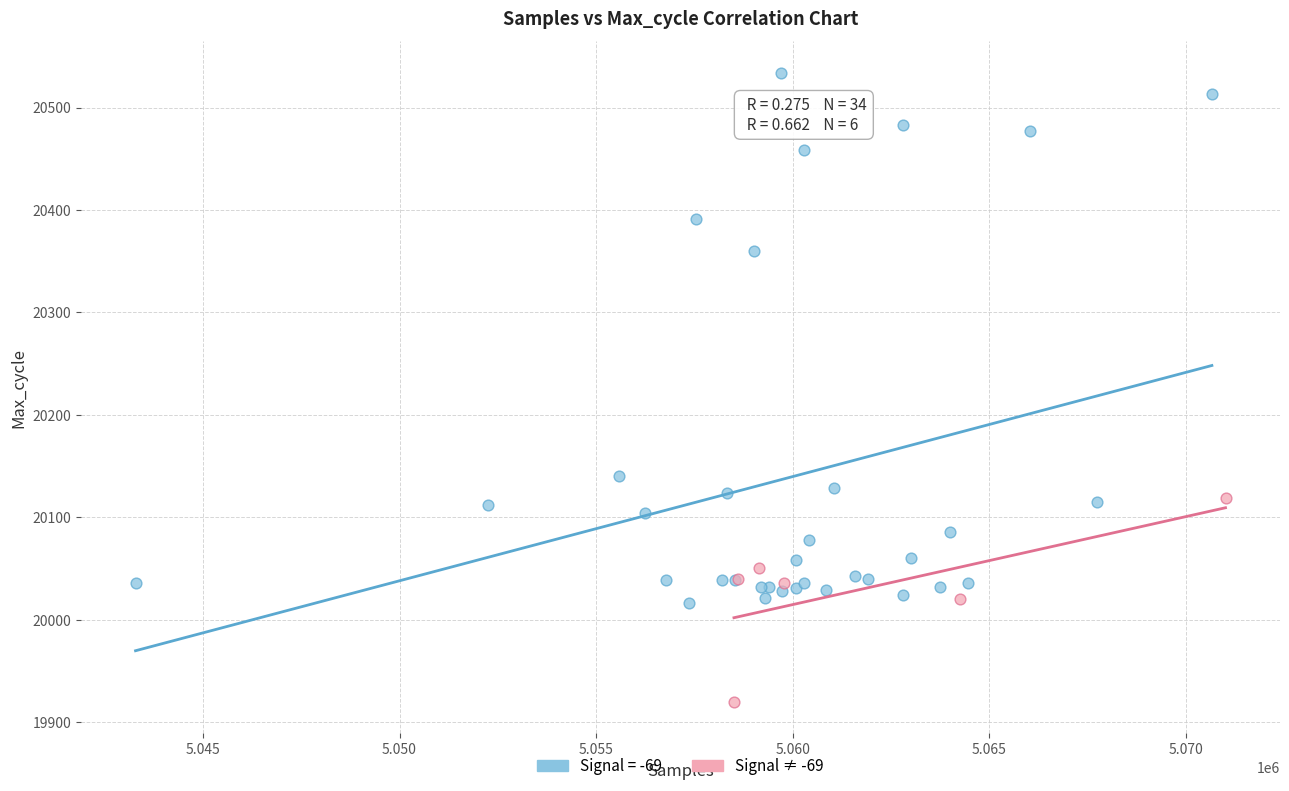

Which series has the largest Y range (max minus min)?

Signal = -69